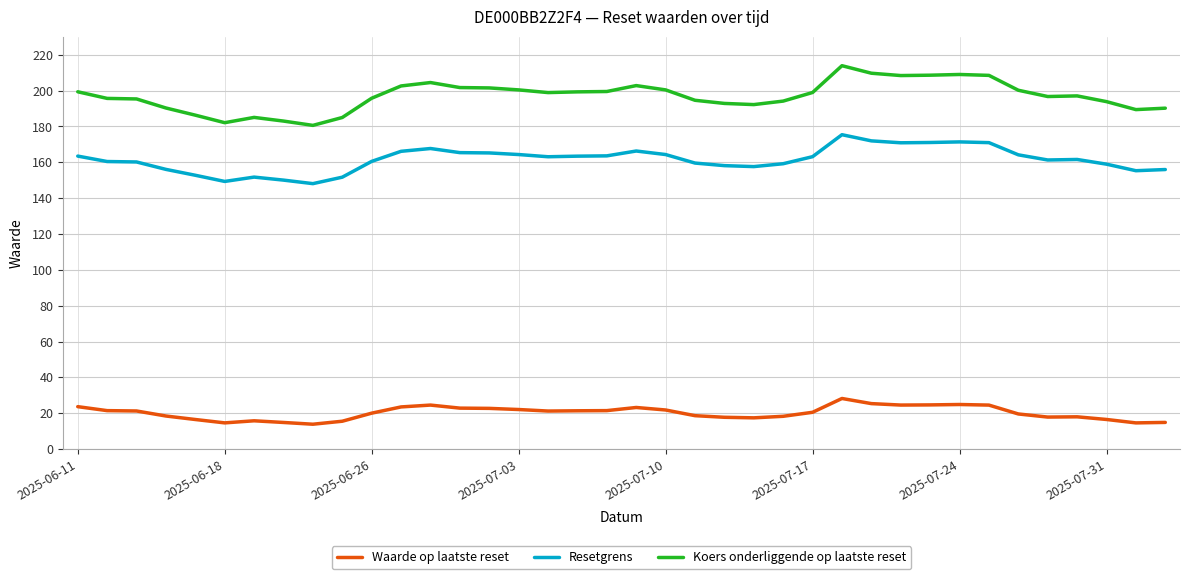

True or false: Resetgrens and Koers onderliggende op laatste reset intersect in this chart.

False